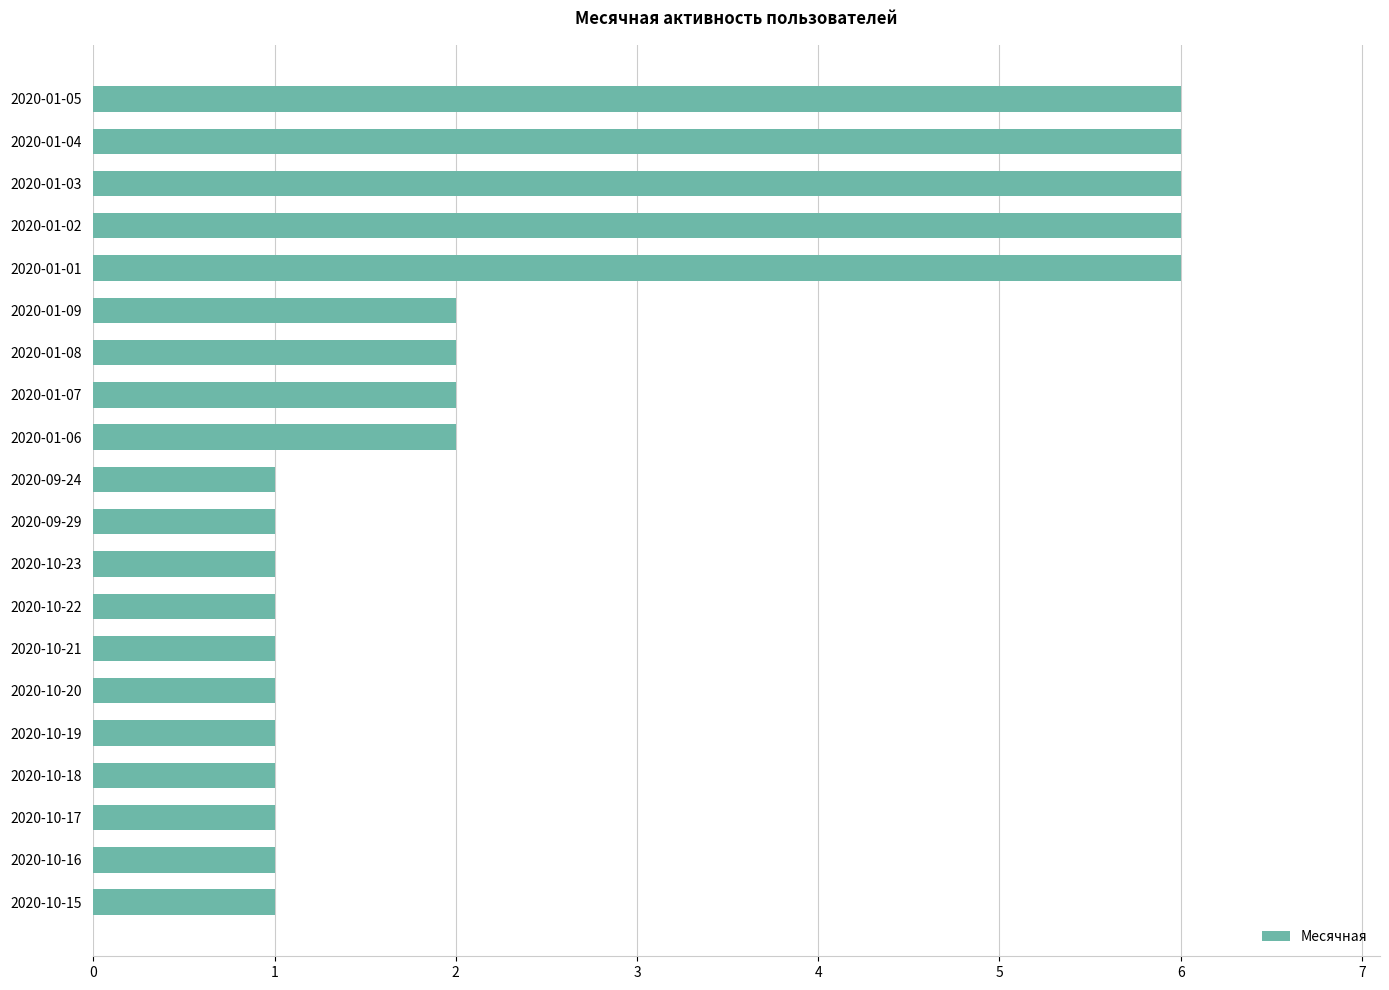

What is the change in value from 2020-10-20 to 2020-01-09?

+1